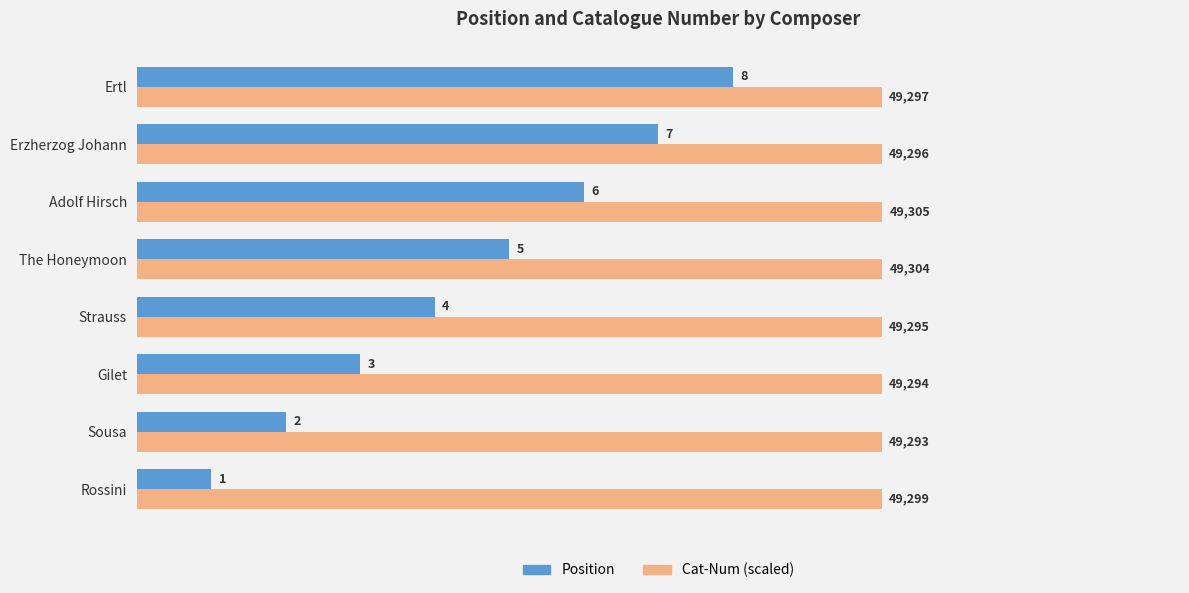

What is the spread (max minus min) of values at Sousa?

8.0